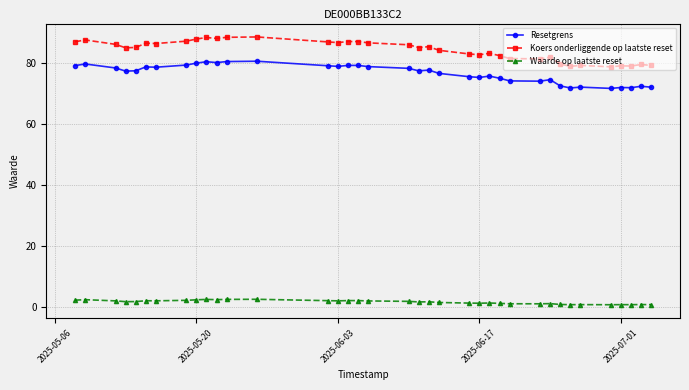

How many series are shown in this chart?

3